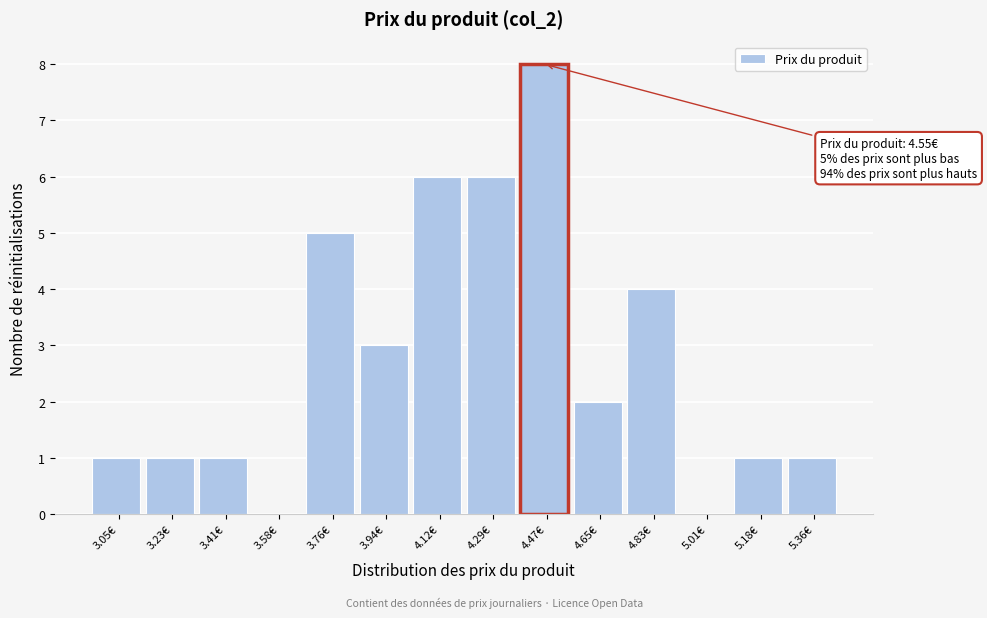

Reading left to right, extract all data points from this chart.

3.05€=1	3.23€=1	3.41€=1	3.58€=0	3.76€=5	3.94€=3	4.12€=6	4.29€=6	4.47€=8	4.65€=2	4.83€=4	5.01€=0	5.18€=1	5.36€=1